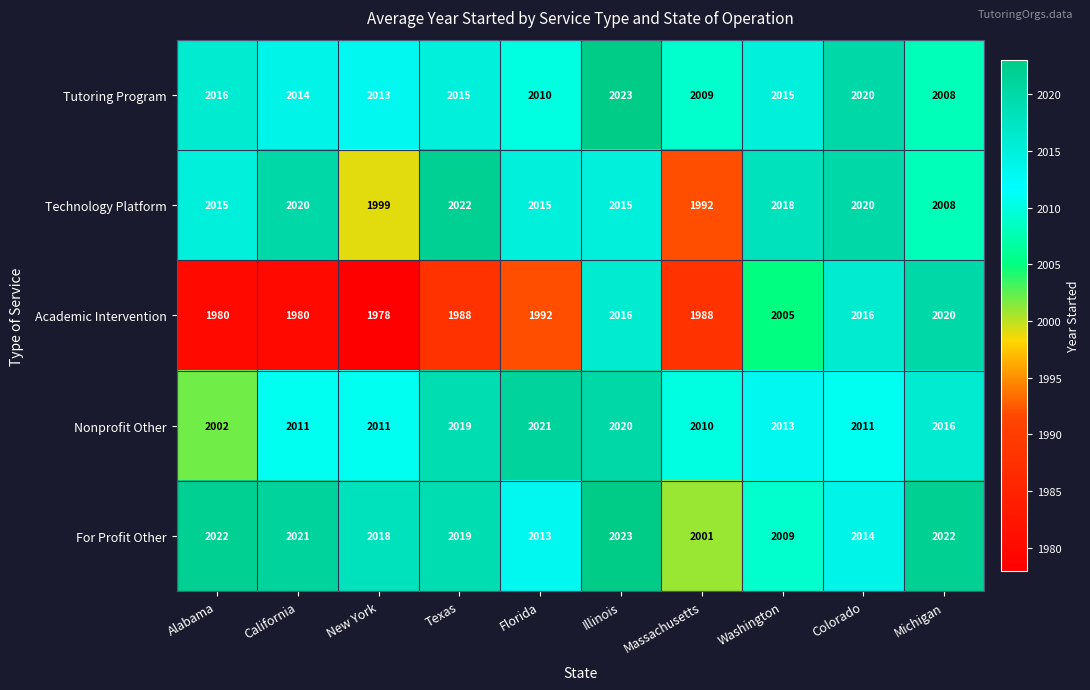

At how many categories does at least one series exceed 1983?

10